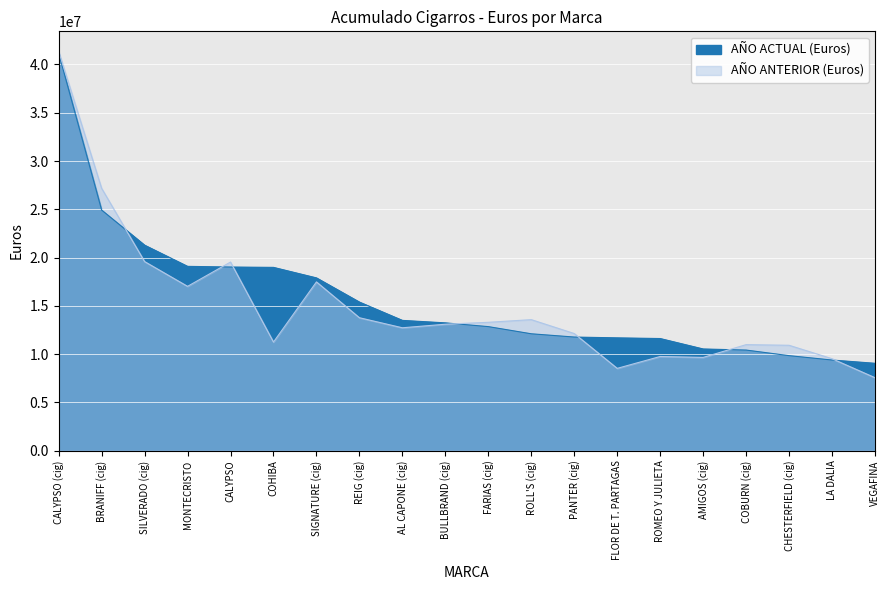

What is the value of the AÑO ANTERIOR (Euros) point at the 13th from the left?

12136505.8